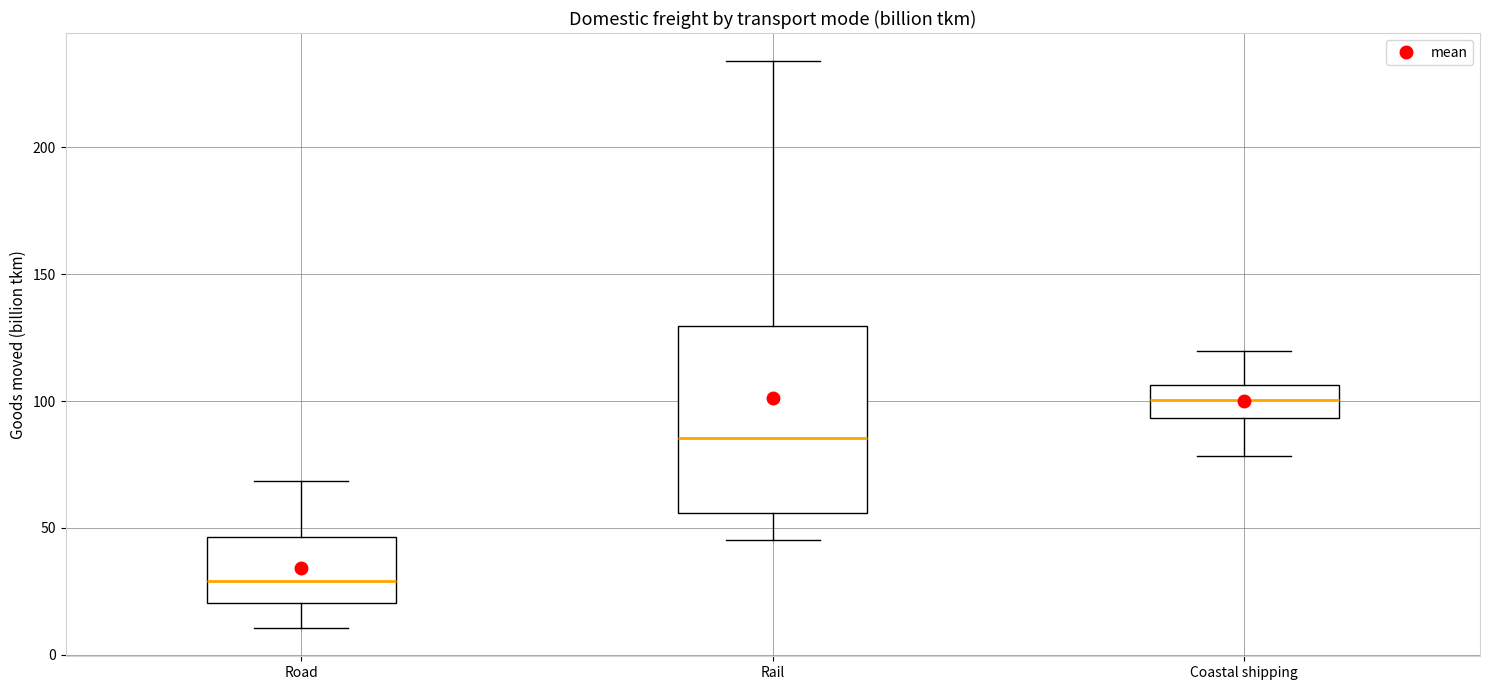

Which box's median line is the highest?

Coastal shipping